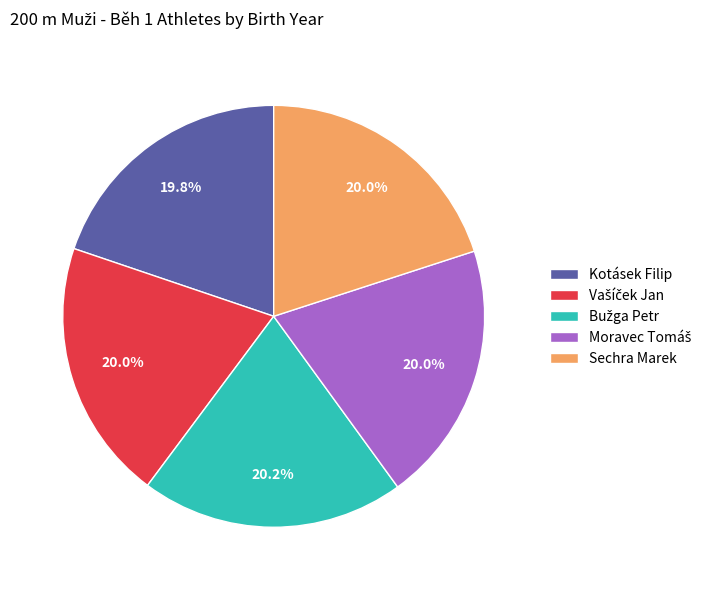

What portion of the pie excludes Sechra Marek?

80.0%